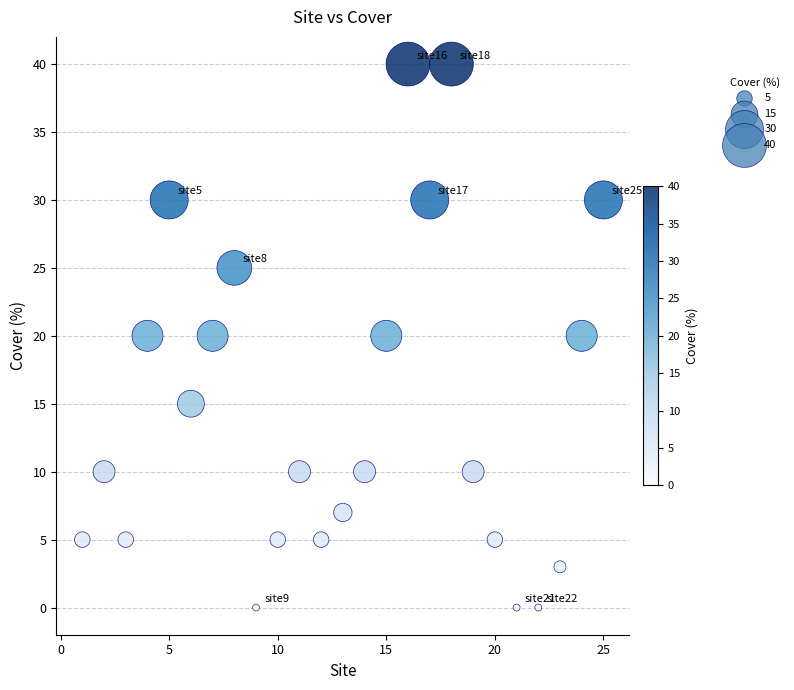

What is the range of Y values (max minus min)?

40